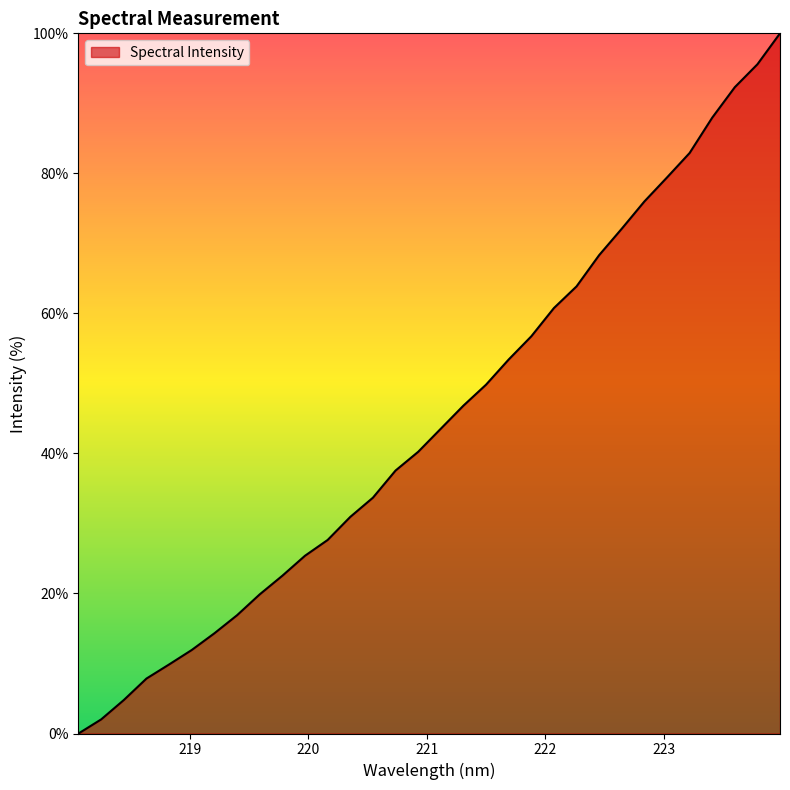

Reading right to left, transcribe all the data shown in this chart.

100.0	95.6	92.3	88.0	82.9	79.4	76.0	72.1	68.3	63.9	60.8	56.7	53.4	49.8	46.8	43.5	40.2	37.6	33.7	30.9	27.6	25.4	22.5	19.9	16.9	14.3	11.9	9.9	7.8	4.8	2.0	0.0